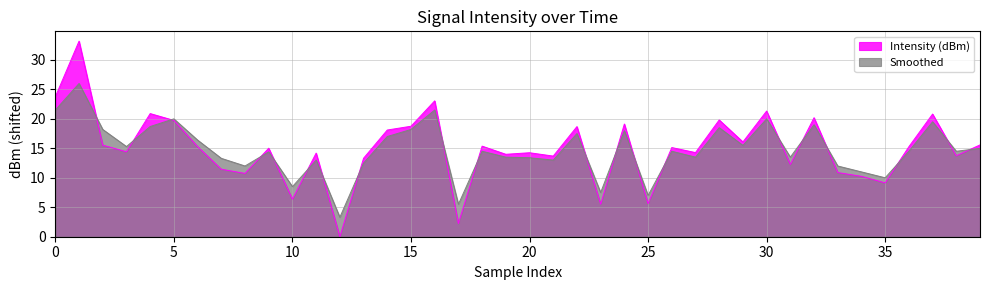

List the series in order of their peak value, highest first.

Intensity (dBm), Smoothed